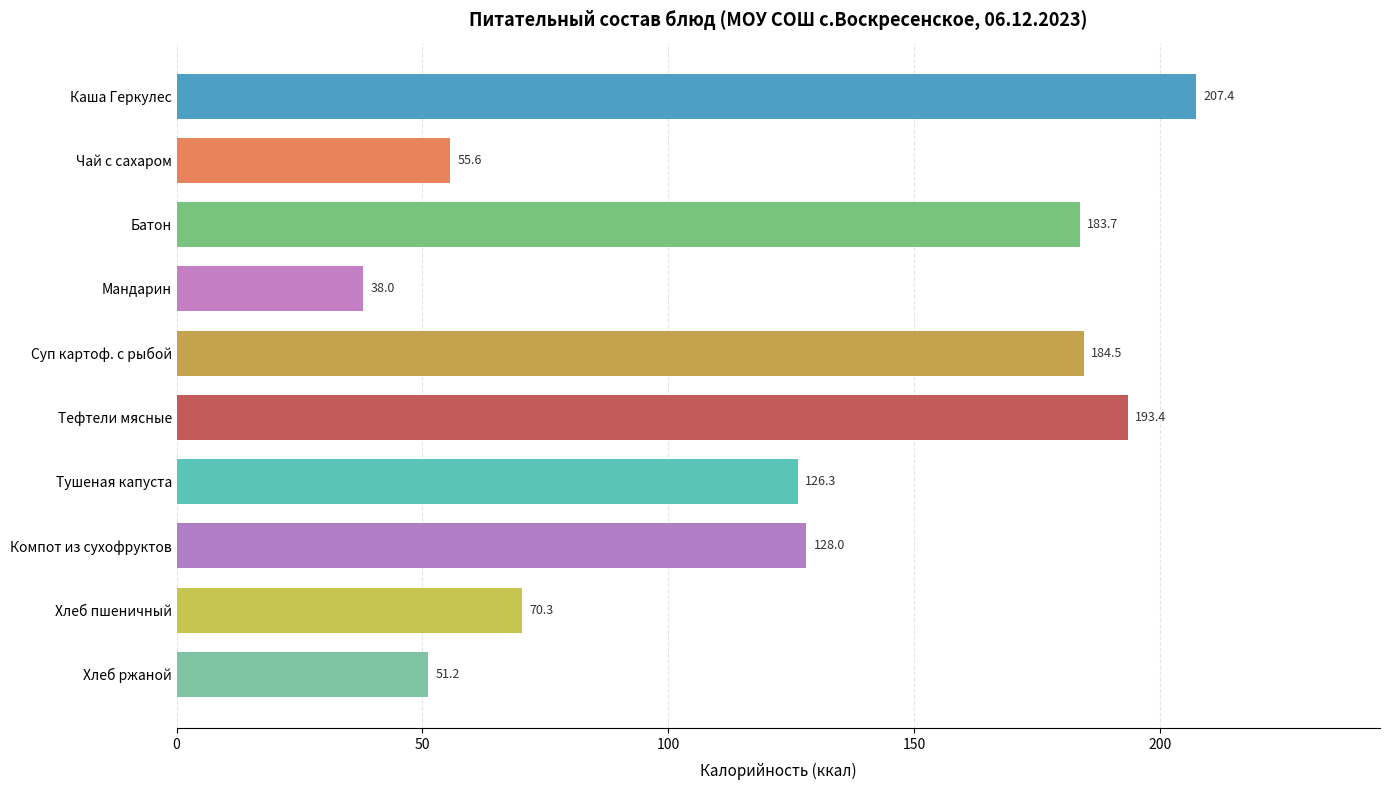

Count the number of data series in this chart.

1